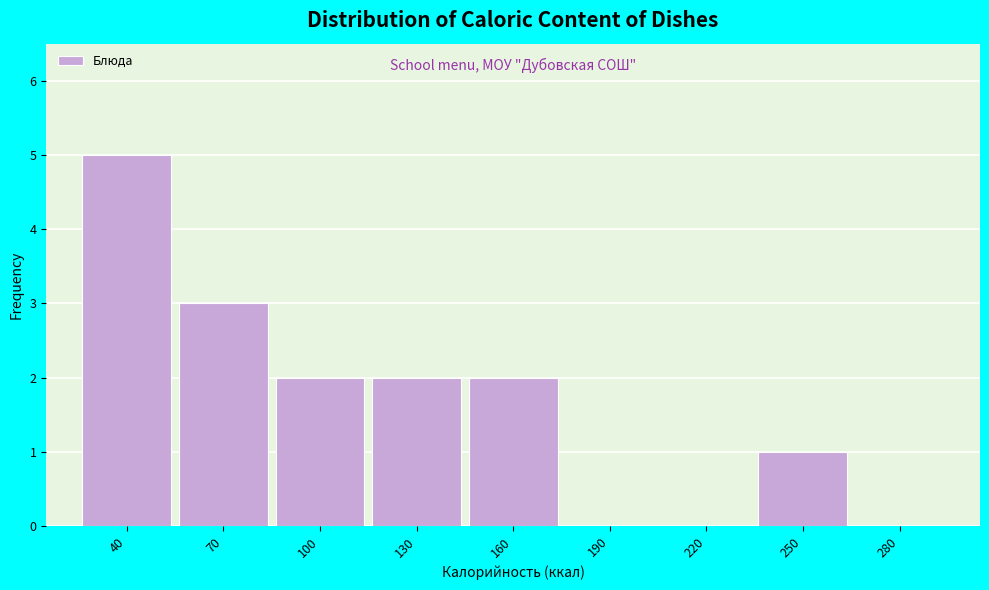

Reading left to right, transcribe all the data shown in this chart.

40=5	70=3	100=2	130=2	160=2	190=0	220=0	250=1	280=0